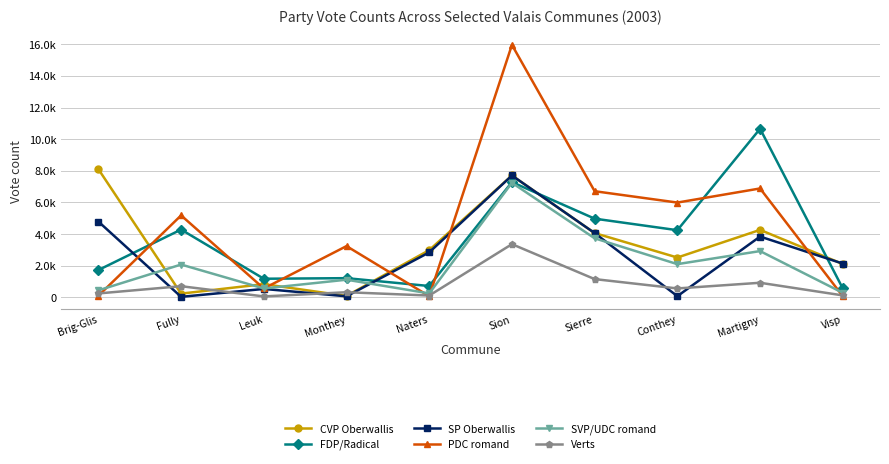

Where do PDC romand and SP Oberwallis first cross each other?

Brig-Glis and Fully